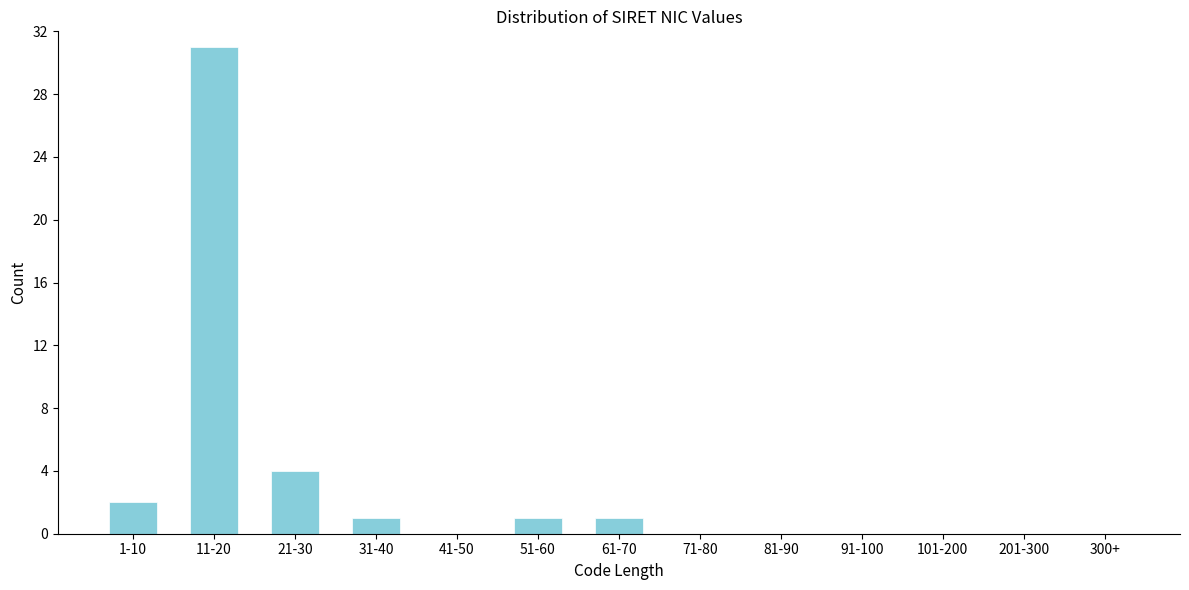

Reading right to left, transcribe all the data shown in this chart.

300+=0	201-300=0	101-200=0	91-100=0	81-90=0	71-80=0	61-70=1	51-60=1	41-50=0	31-40=1	21-30=4	11-20=31	1-10=2